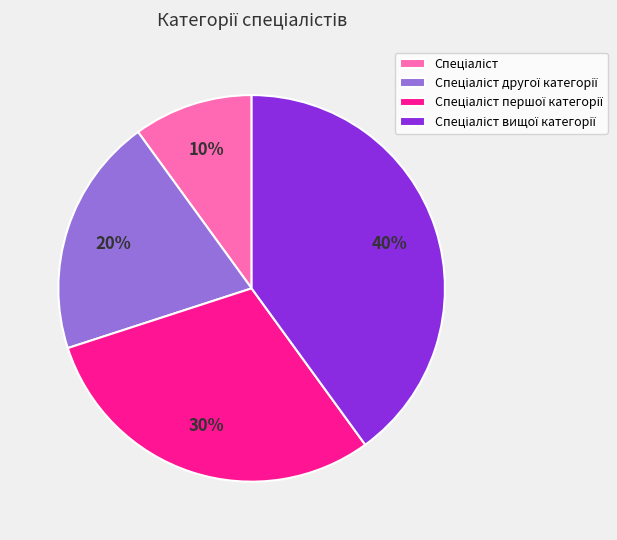

Does any single category account for the majority?

No